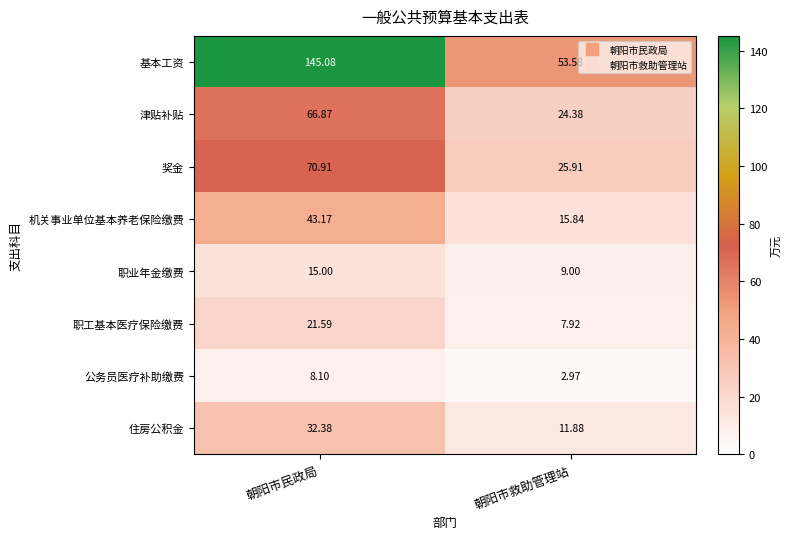

Which series has the widest spread of values?

基本工资